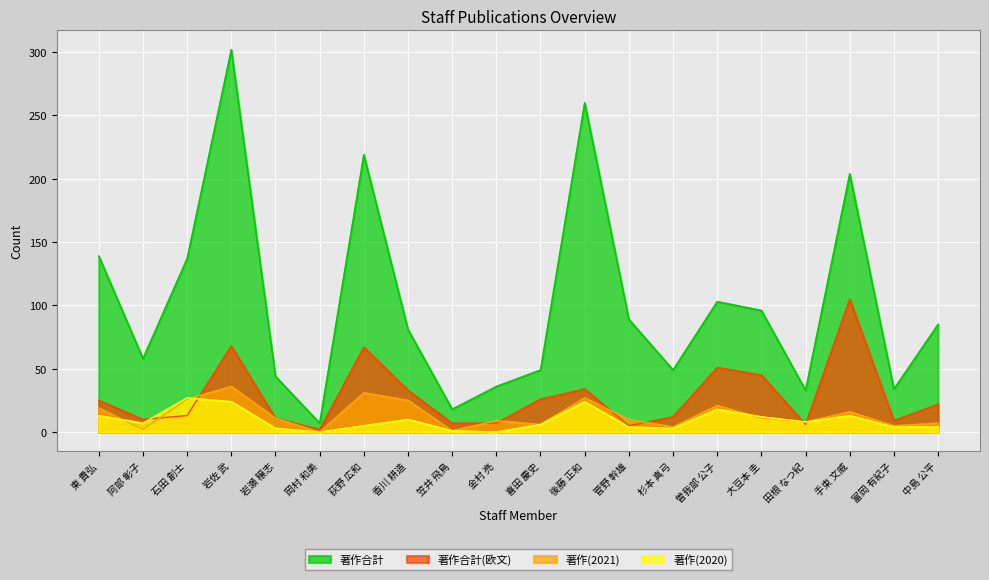

How many data points does each series have?

20